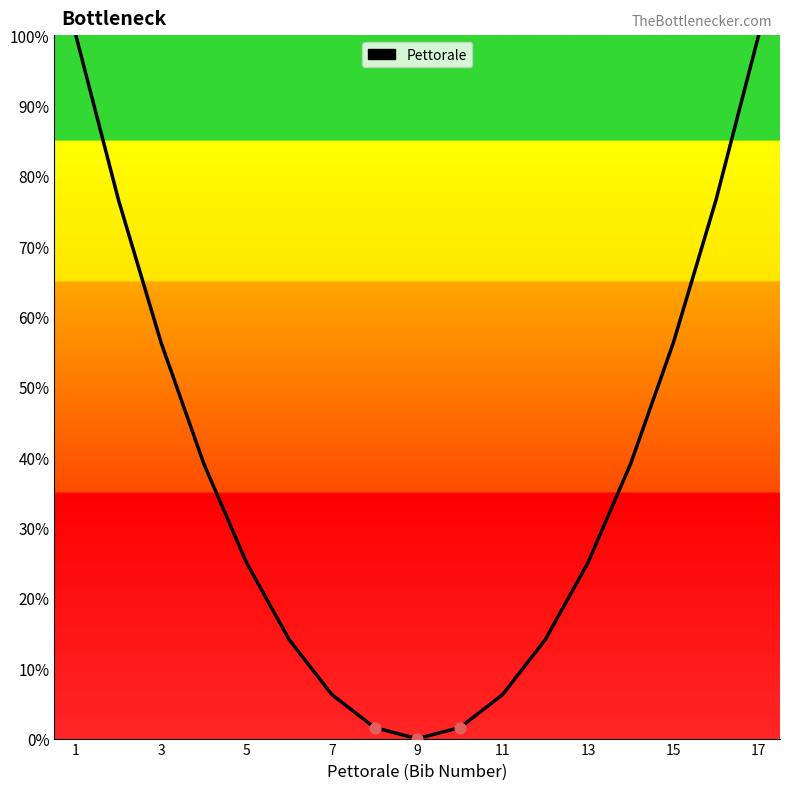

What is the greatest value displayed?

100.0